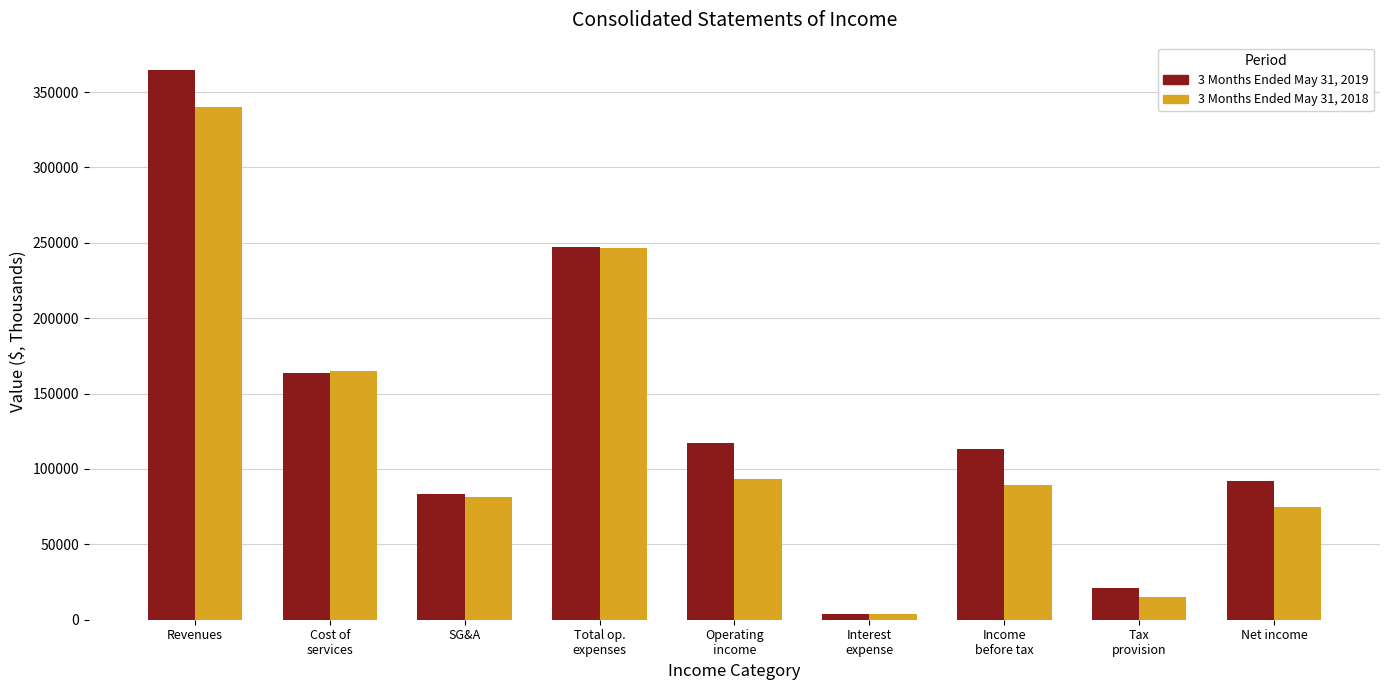

The value of 3 Months Ended May 31, 2019 at Net income is 92265. True or false?

True